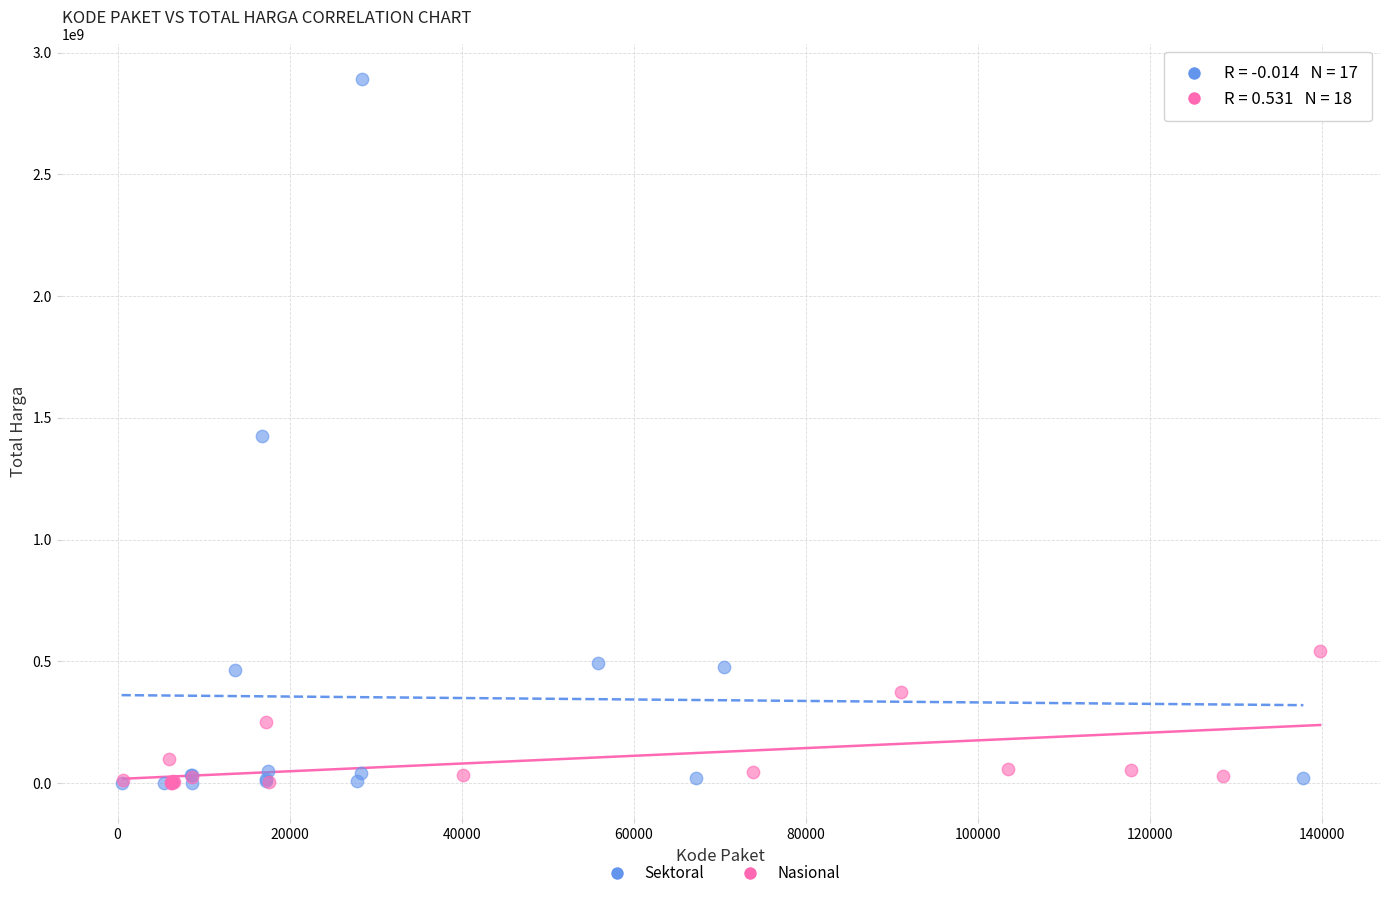

Which series has the largest Y range (max minus min)?

Sektoral